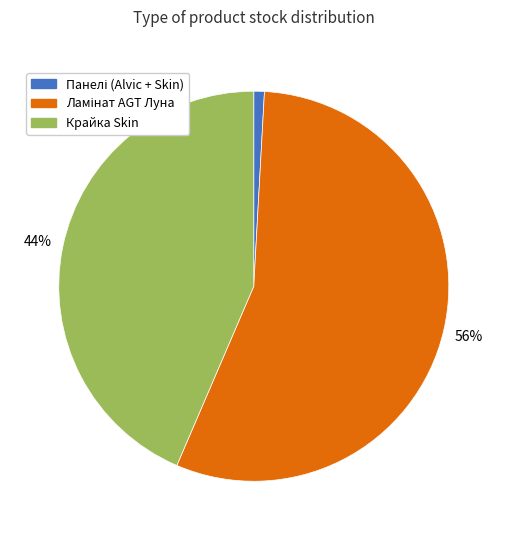

Is there a majority slice in this chart?

Yes